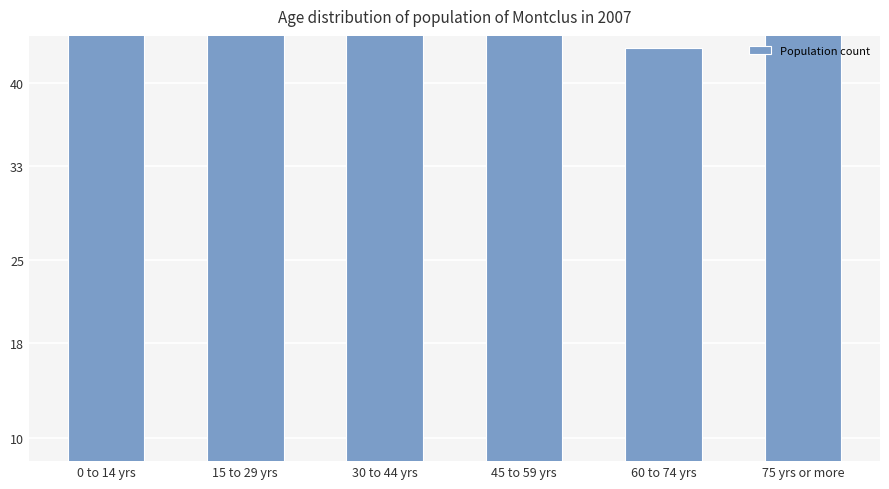

Which has a higher value, 15 to 29 yrs or 30 to 44 yrs?

15 to 29 yrs